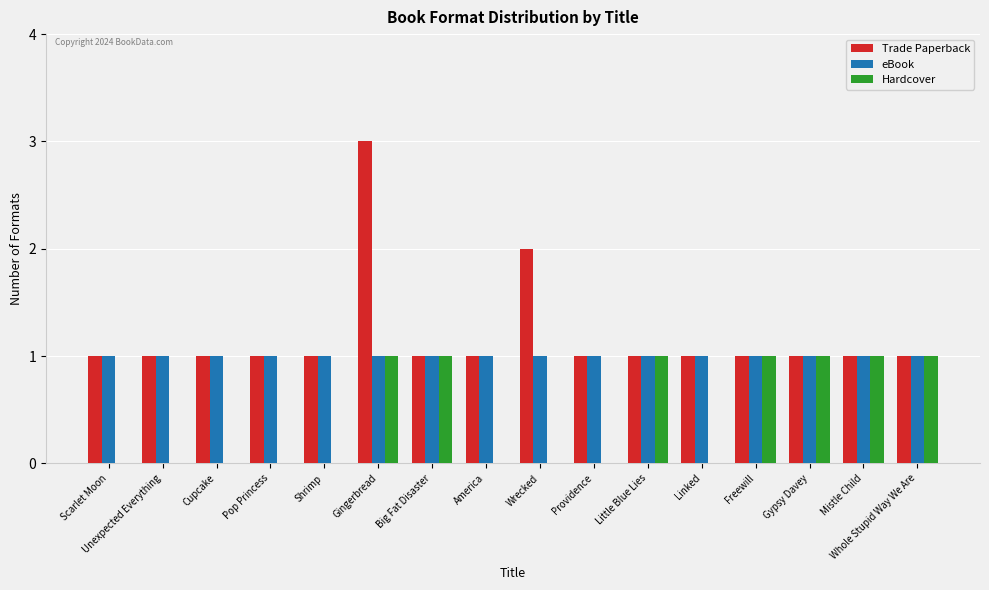

Reading left to right, what are all the values shown in this chart?

Trade Paperback: 1	1	1	1	1	3	1	1	2	1	1	1	1	1	1	1
eBook: 1	1	1	1	1	1	1	1	1	1	1	1	1	1	1	1
Hardcover: 0	0	0	0	0	1	1	0	0	0	1	0	1	1	1	1